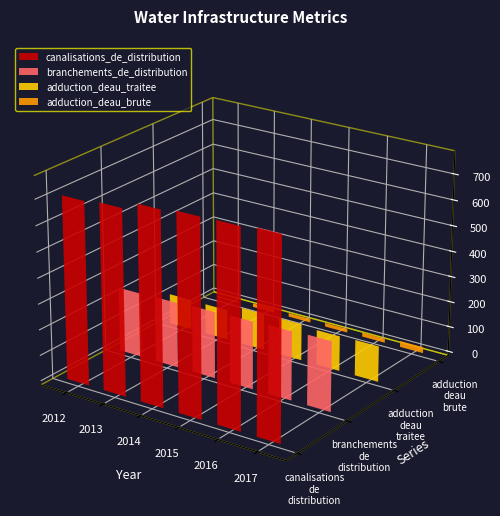

What is the difference between the highest and lowest values at 2014?

734.6